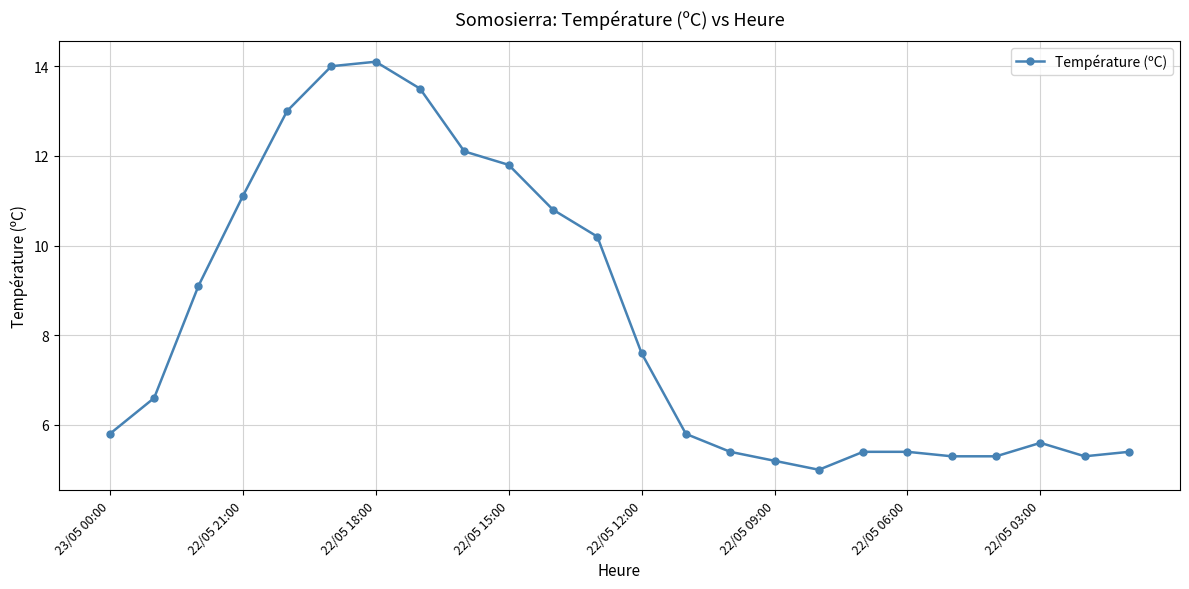

True or false: the data has more than 0 interior local peaks.

True